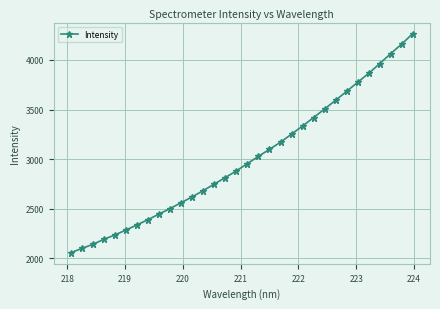

What is the difference between the second highest and minimum values?

2105.2